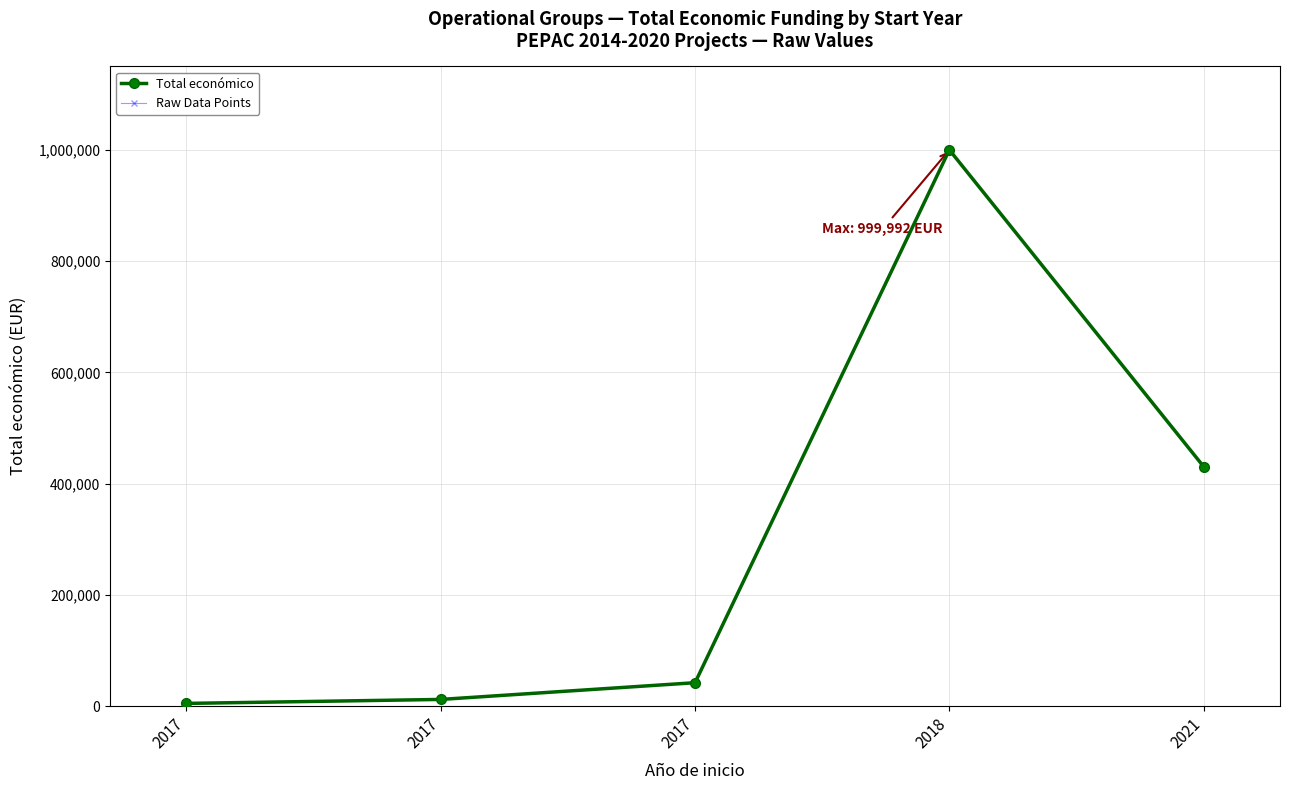

Is this an area chart (filled region under the line)?

No